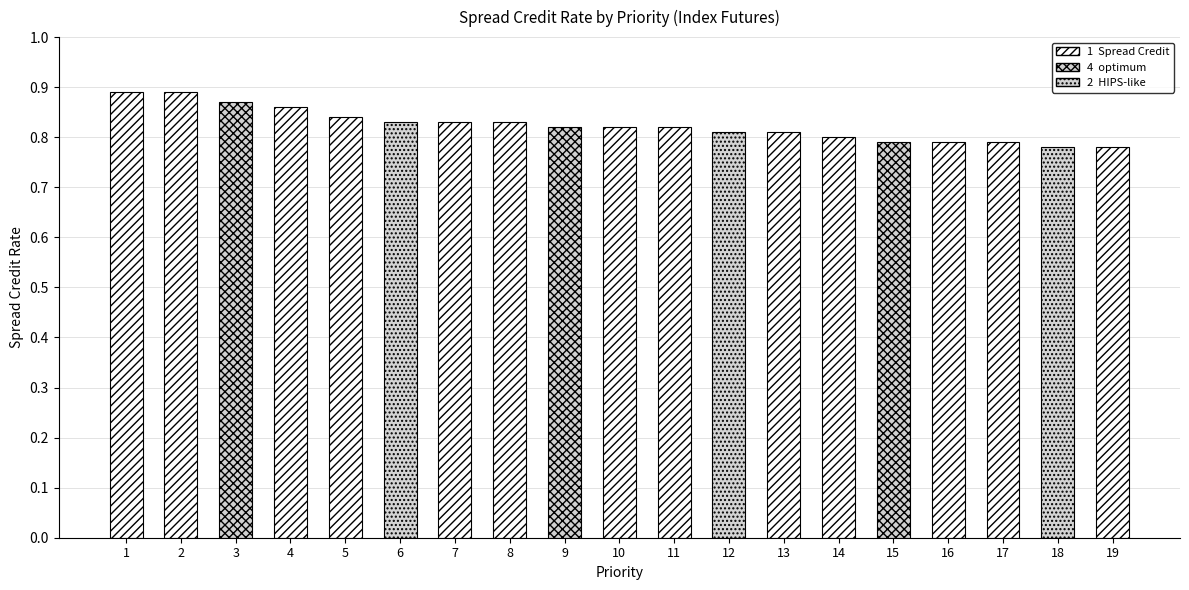

The chart shows a value of 0.8 at 11. True or false?

True